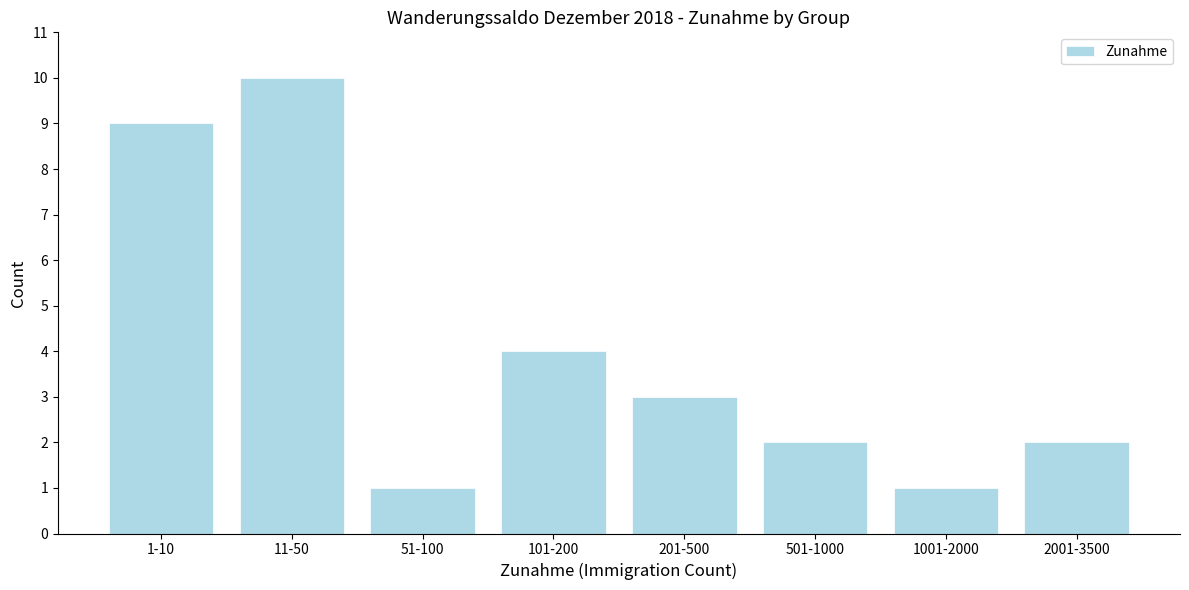

Reading left to right, what are all the values shown in this chart?

1-10=9	11-50=10	51-100=1	101-200=4	201-500=3	501-1000=2	1001-2000=1	2001-3500=2